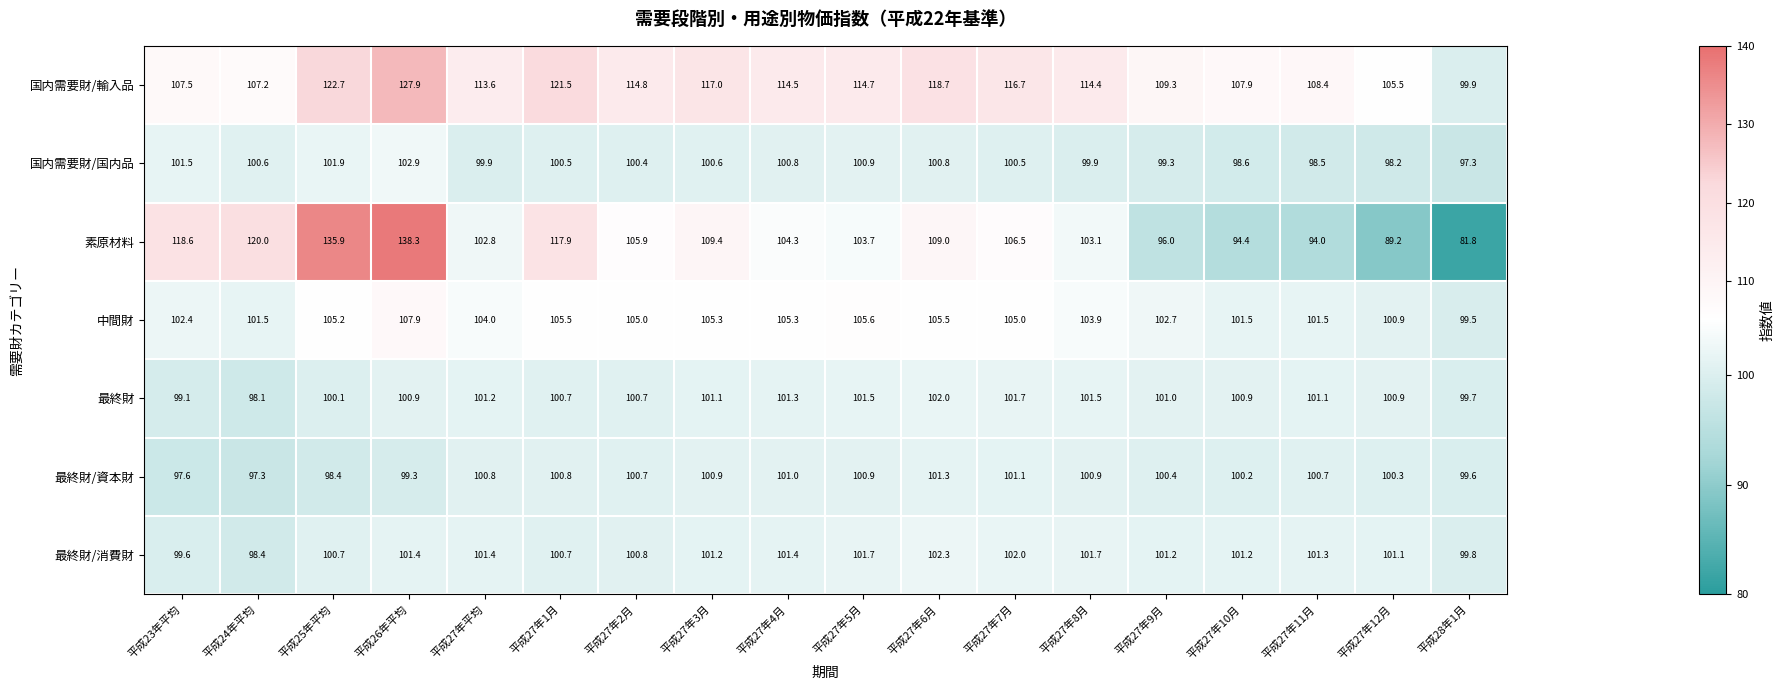

Where does the 中間財 series first go above 105?

平成25年平均